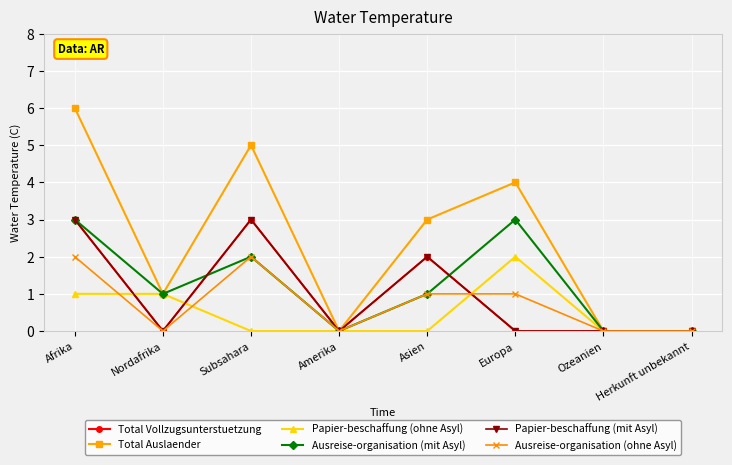

Which series ends up on top after the final intersection of Total Vollzugsunterstuetzung and Ausreise-organisation (mit Asyl)?

Ausreise-organisation (mit Asyl)